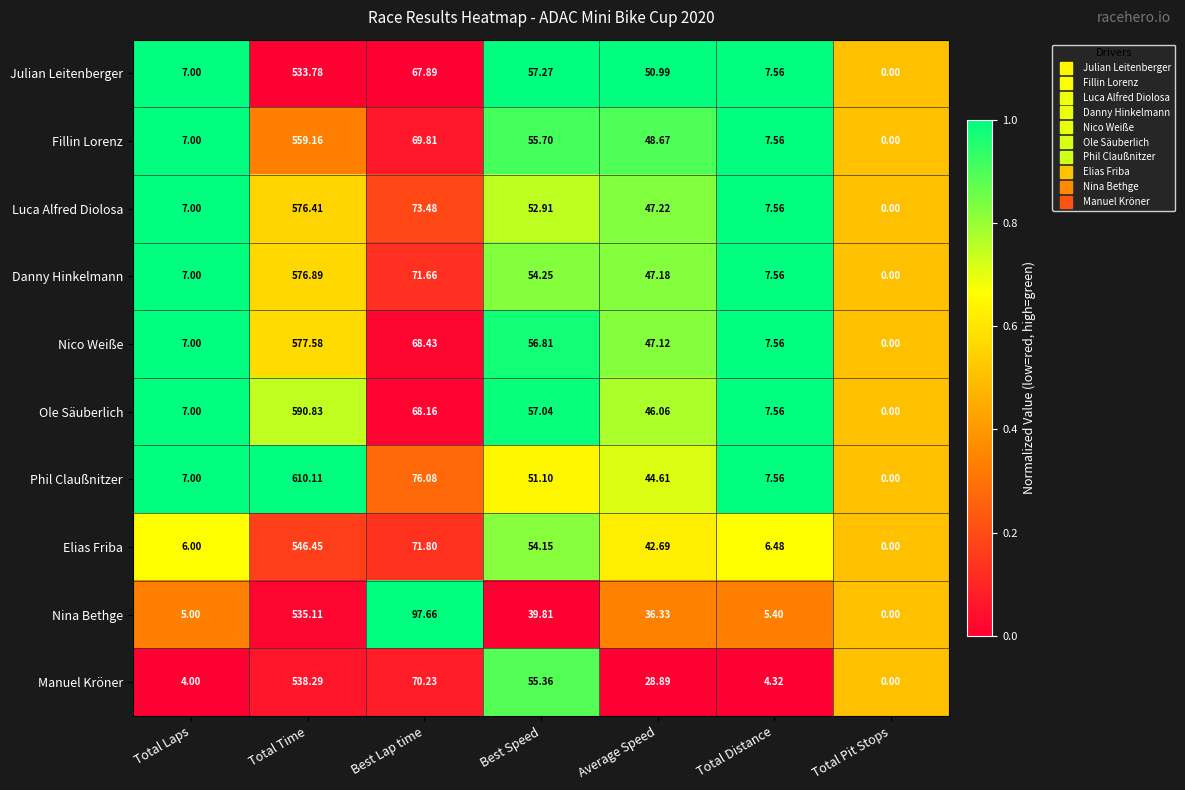

Which category has the highest value across all series?

Total Time